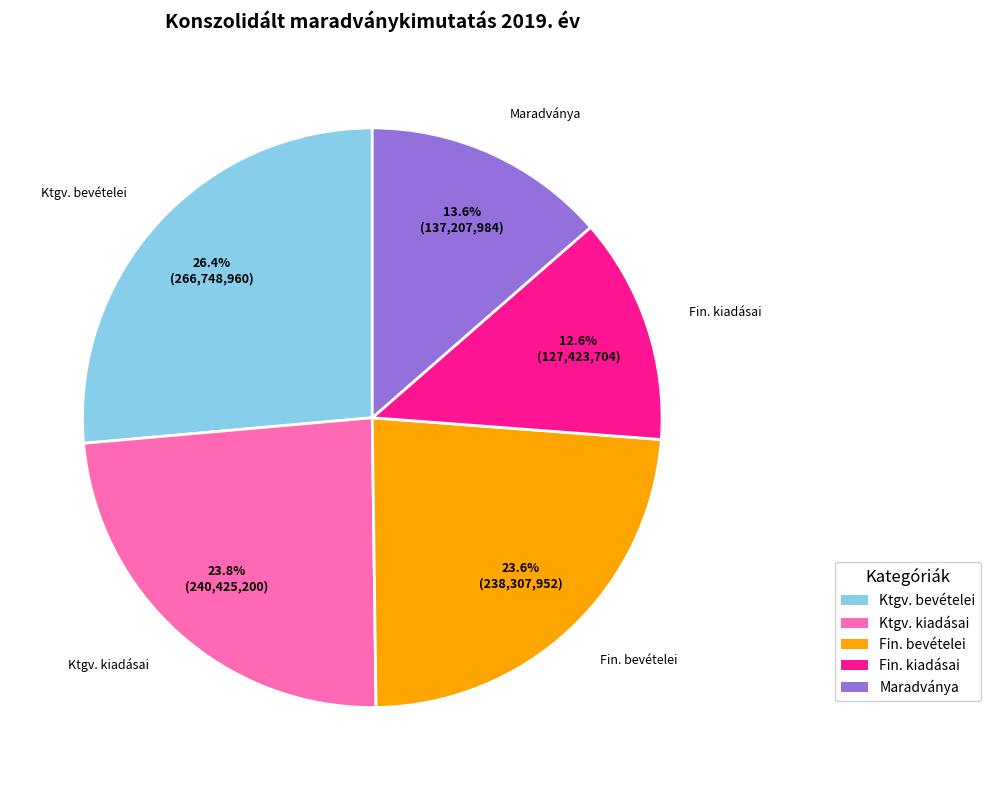

Does any single category account for the majority?

No